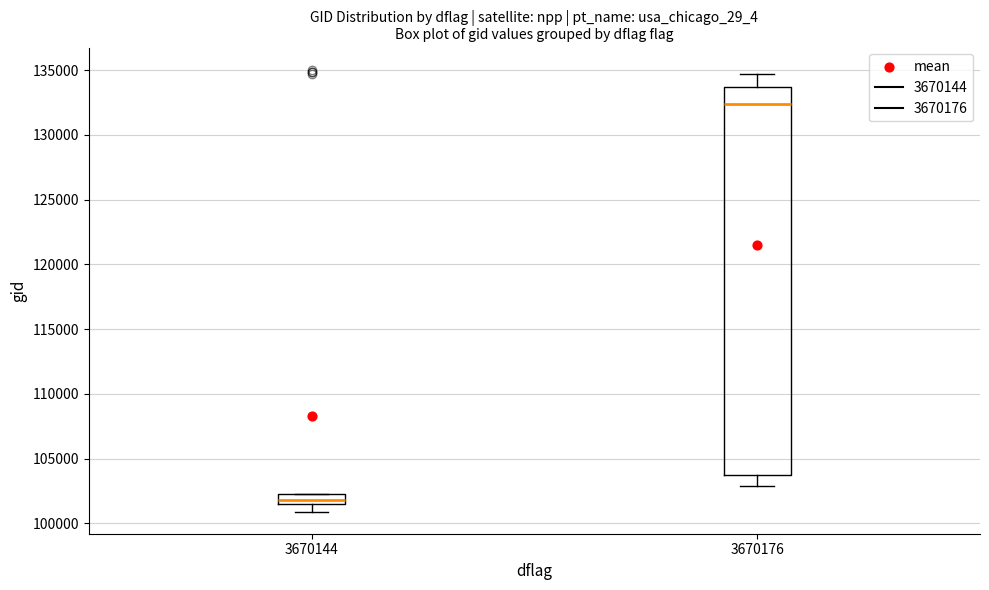

Reading left to right, transcribe this box plot: for each box, give where its median line is, the range the box spans, and where its two whiskers end, as read against the y-axis. The values are not printed on the chart, so give them approximately, as read against the axis.

3670144: median 102000, box 101500 to 102500, whiskers 101000 to 102500
3670176: median 132500, box 103500 to 133500, whiskers 103000 to 134500